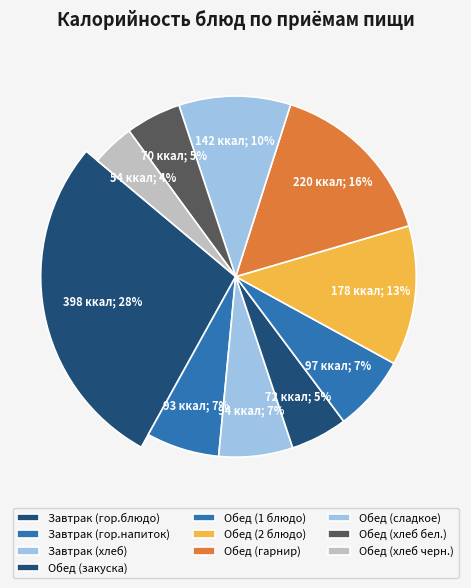

Combined, do Завтрак (гор.блюдо) and Обед (гарнир) account for over 50%?

No